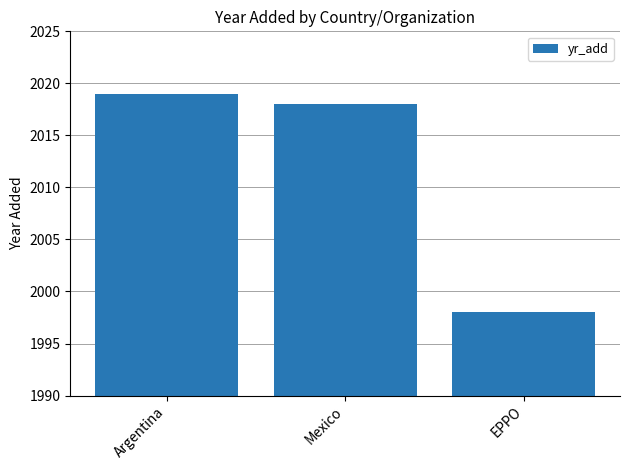

How many values are below 2018?

1